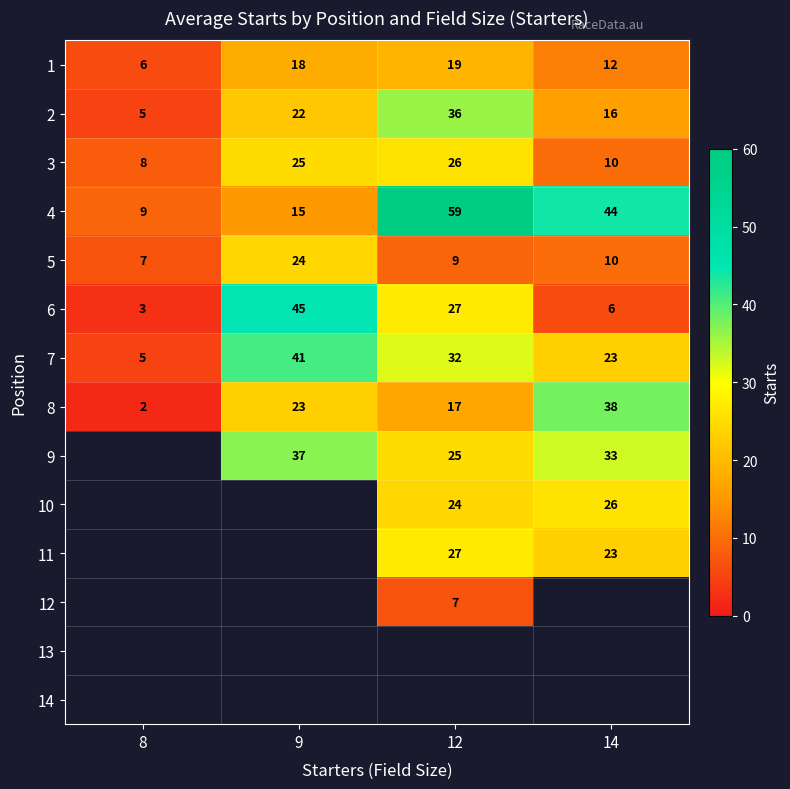

True or false: 6 has a value of 9 at 12.

False